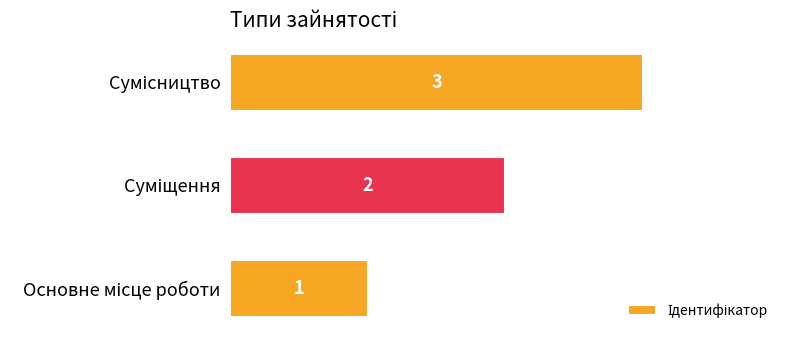

Count the number of data series in this chart.

1